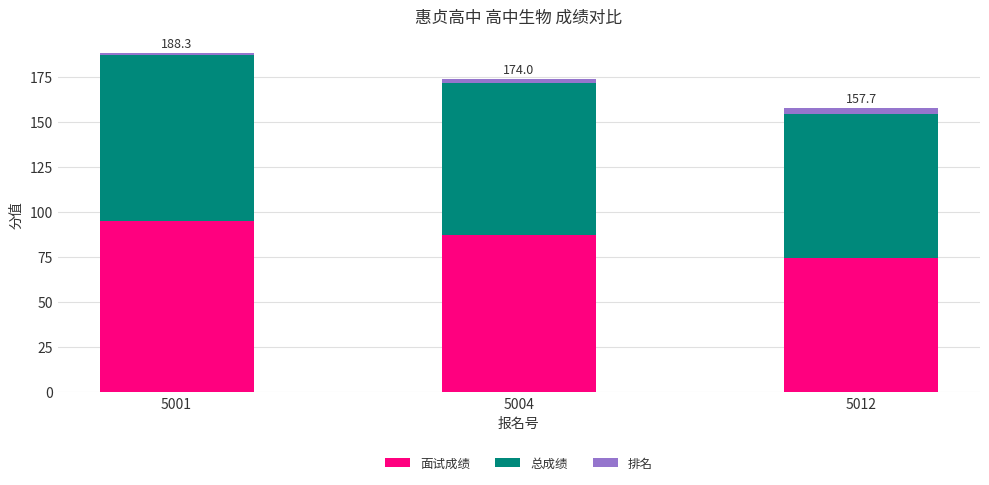

At which category is the sum across all series the highest?

5001